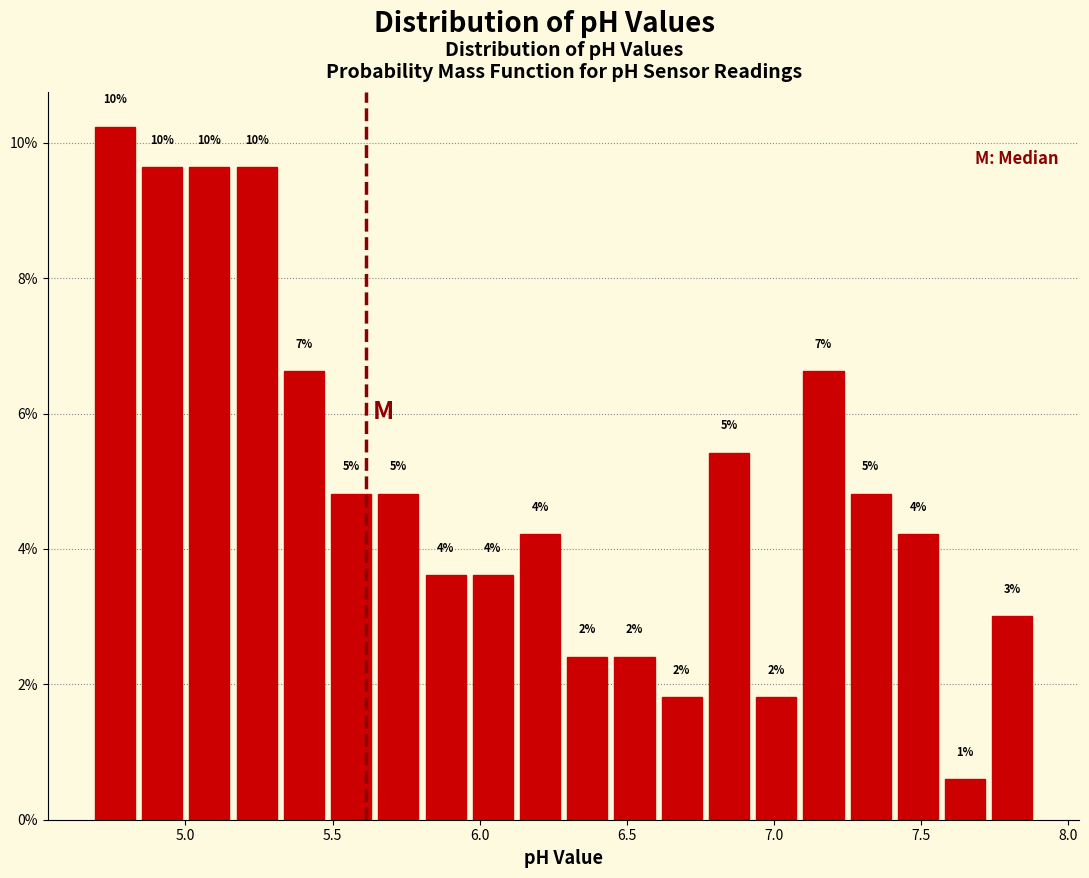

Read against the x-axis, roughly where is the centre of the tallest bar?

4.75